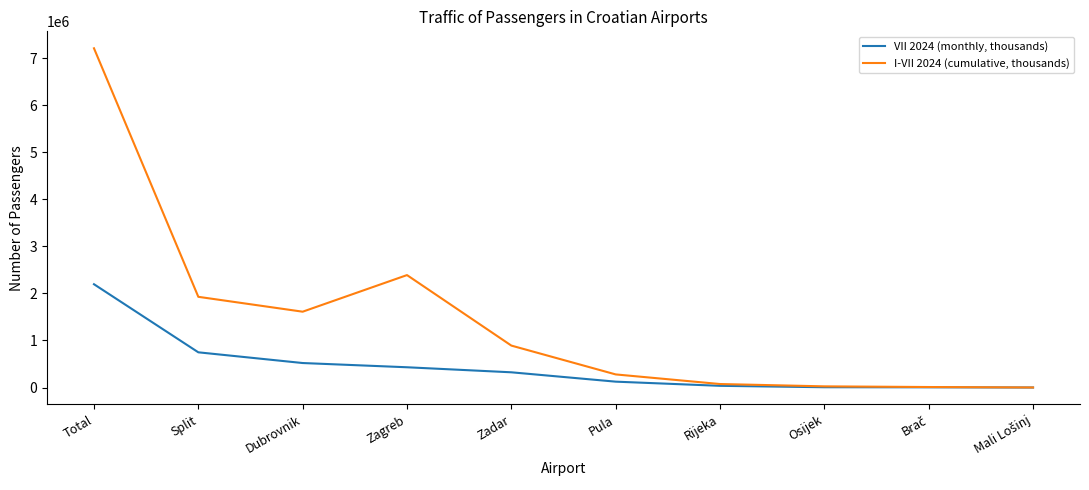

Rank the series by their average value, from highest to lowest.

I-VII 2024 (cumulative, thousands), VII 2024 (monthly, thousands)